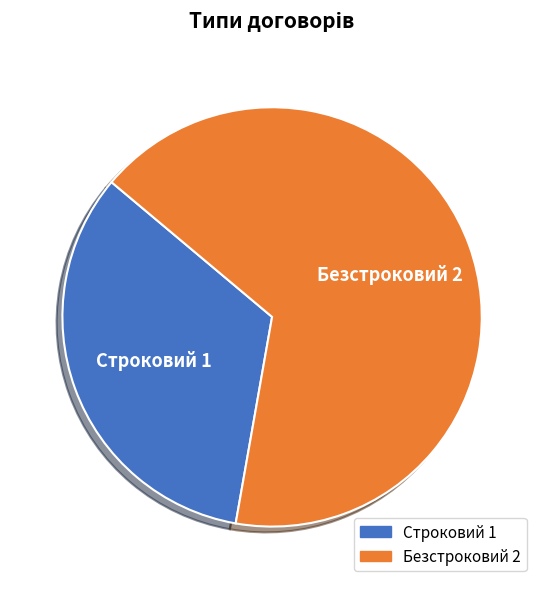

Is Строковий the majority of the pie?

No